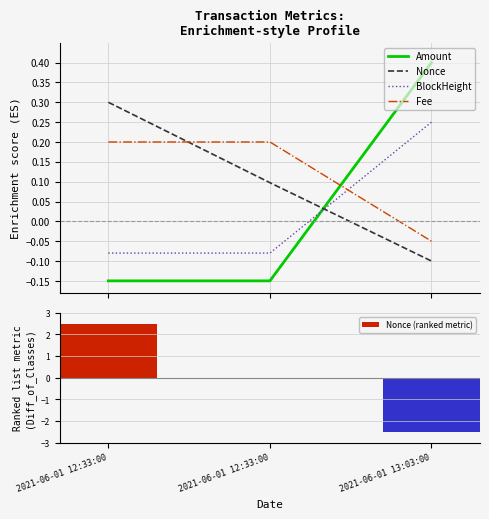

Between 2021-06-01 12:33:00 and 2021-06-01 13:03:00, which series saw the biggest shift?

Nonce (ranked metric)